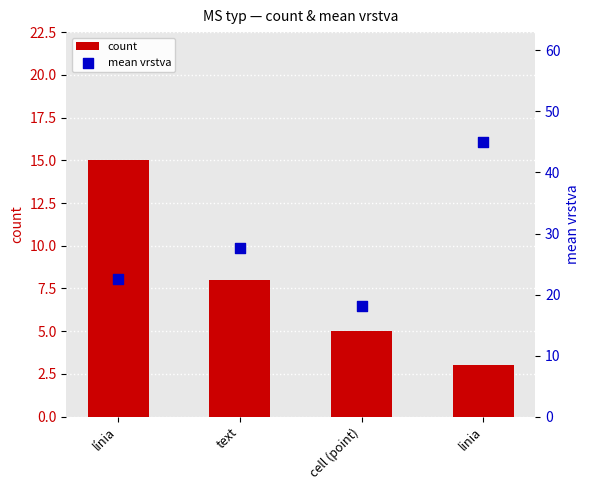

What are all the series names shown in the legend?

count, mean vrstva